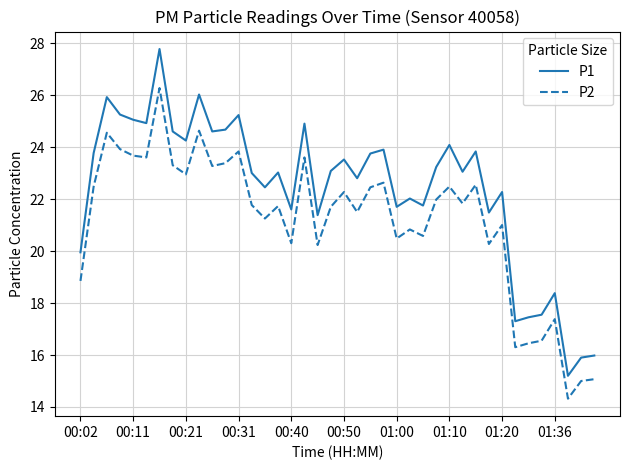

Which series has the largest total across all categories?

P1